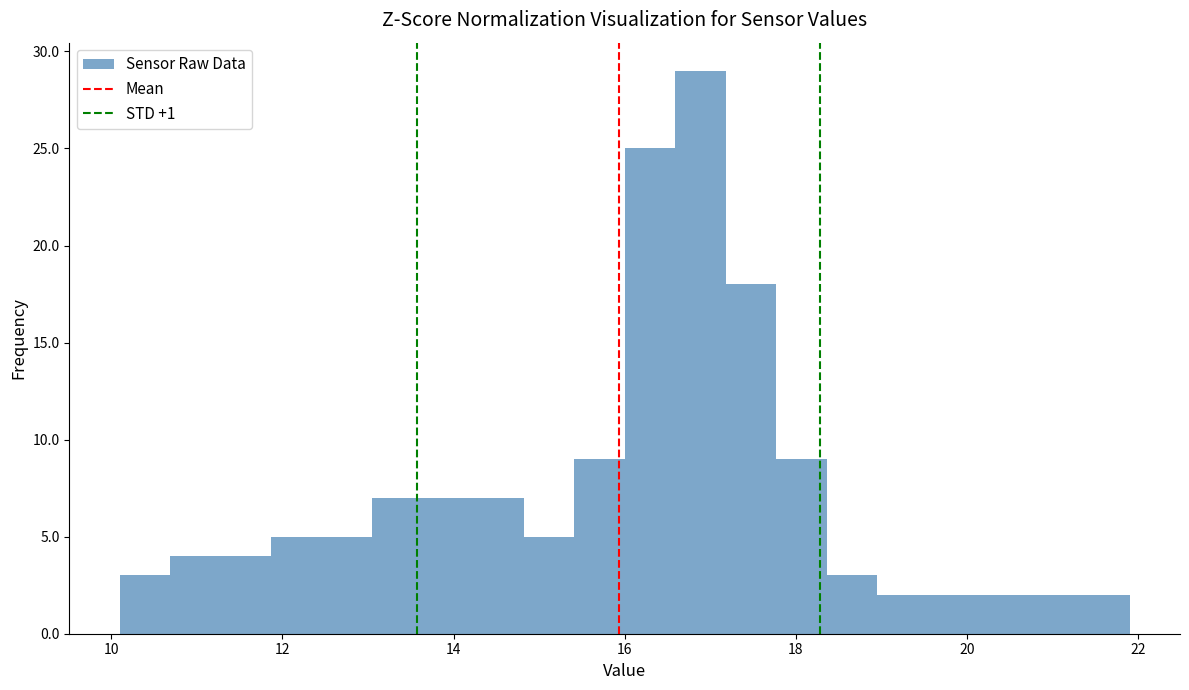

Read against the x-axis, roughly where is the centre of the tallest bar?

16.8